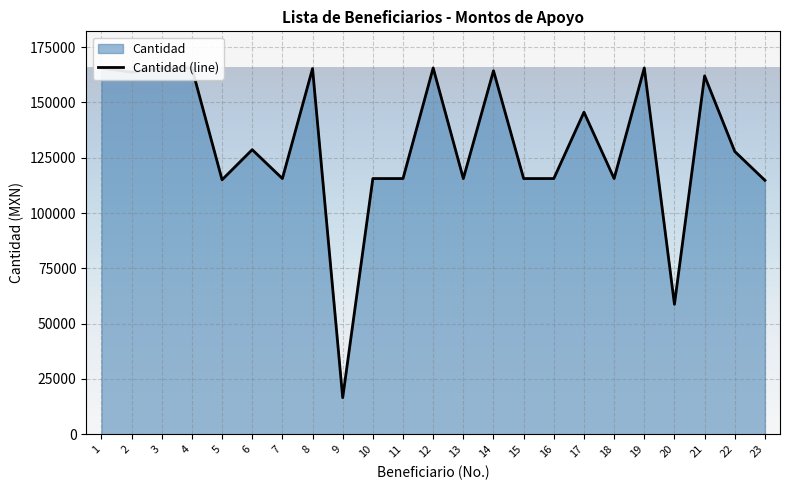

Reading left to right, list all the values displayed in this chart.

165610.0	163678.0	165610.0	165609.0	115053.0	128662.0	115610.0	165340.0	16551.0	115610.0	115610.0	165610.0	115605.0	164349.0	115610.0	115610.0	145609.0	115610.0	165610.0	58749.0	162030.0	127855.0	114810.0